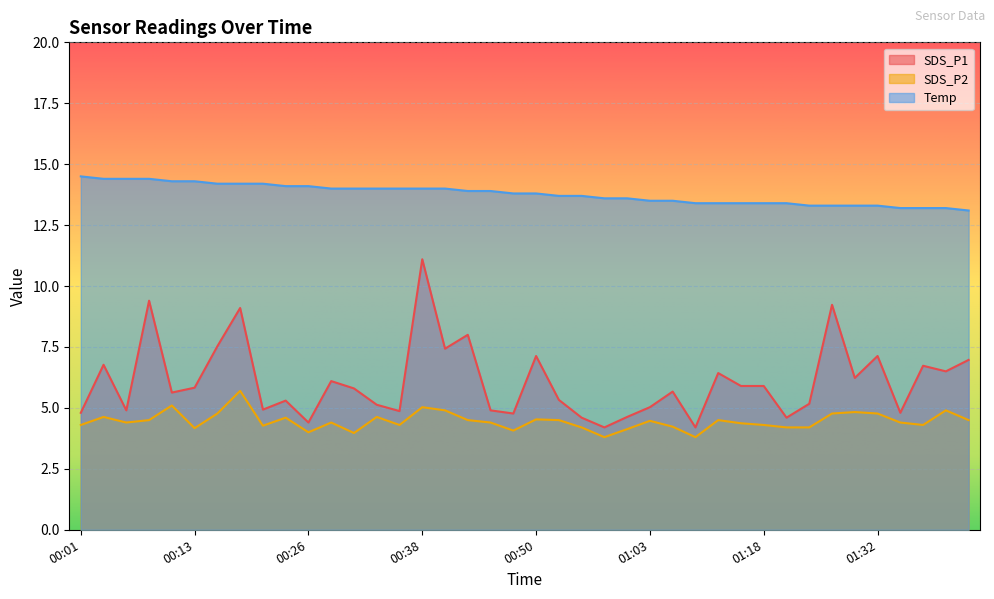

Rank the categories by SDS_P2 value from highest to lowest.

00:18, 00:11, 00:38, 00:40, 01:40, 01:29, 00:16, 01:26, 01:32, 00:03, 00:33, 00:23, 00:50, 00:08, 00:43, 00:52, 01:13, 01:43, 01:03, 00:06, 00:28, 00:45, 01:35, 01:16, 00:01, 00:35, 01:18, 01:37, 00:21, 01:08, 00:55, 01:21, 01:24, 00:13, 01:00, 00:48, 00:26, 00:30, 00:58, 01:10